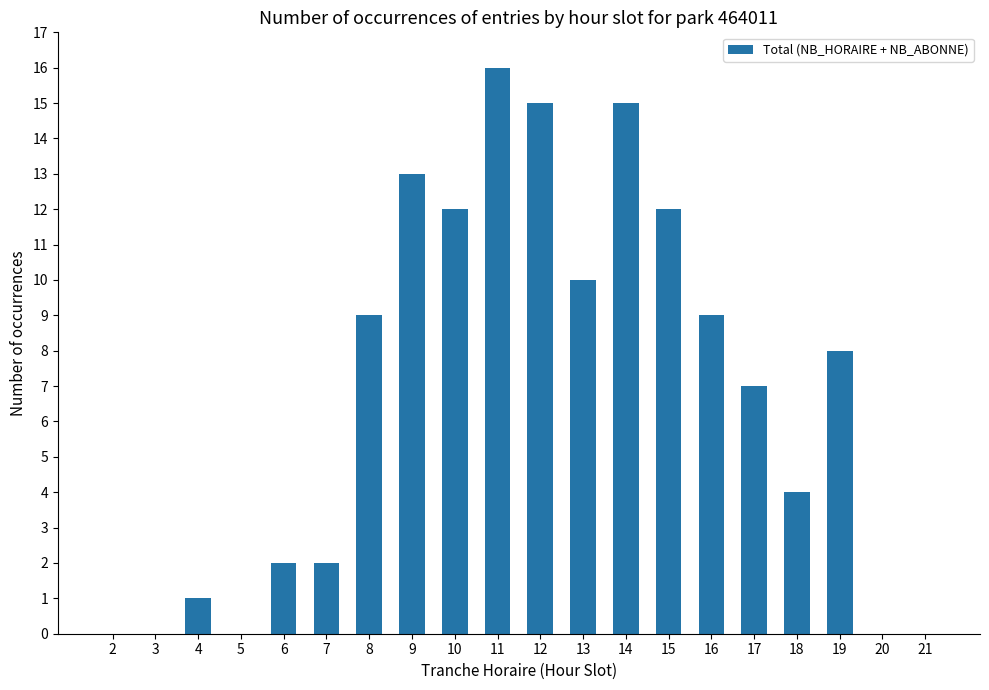

What is the greatest value displayed?

16